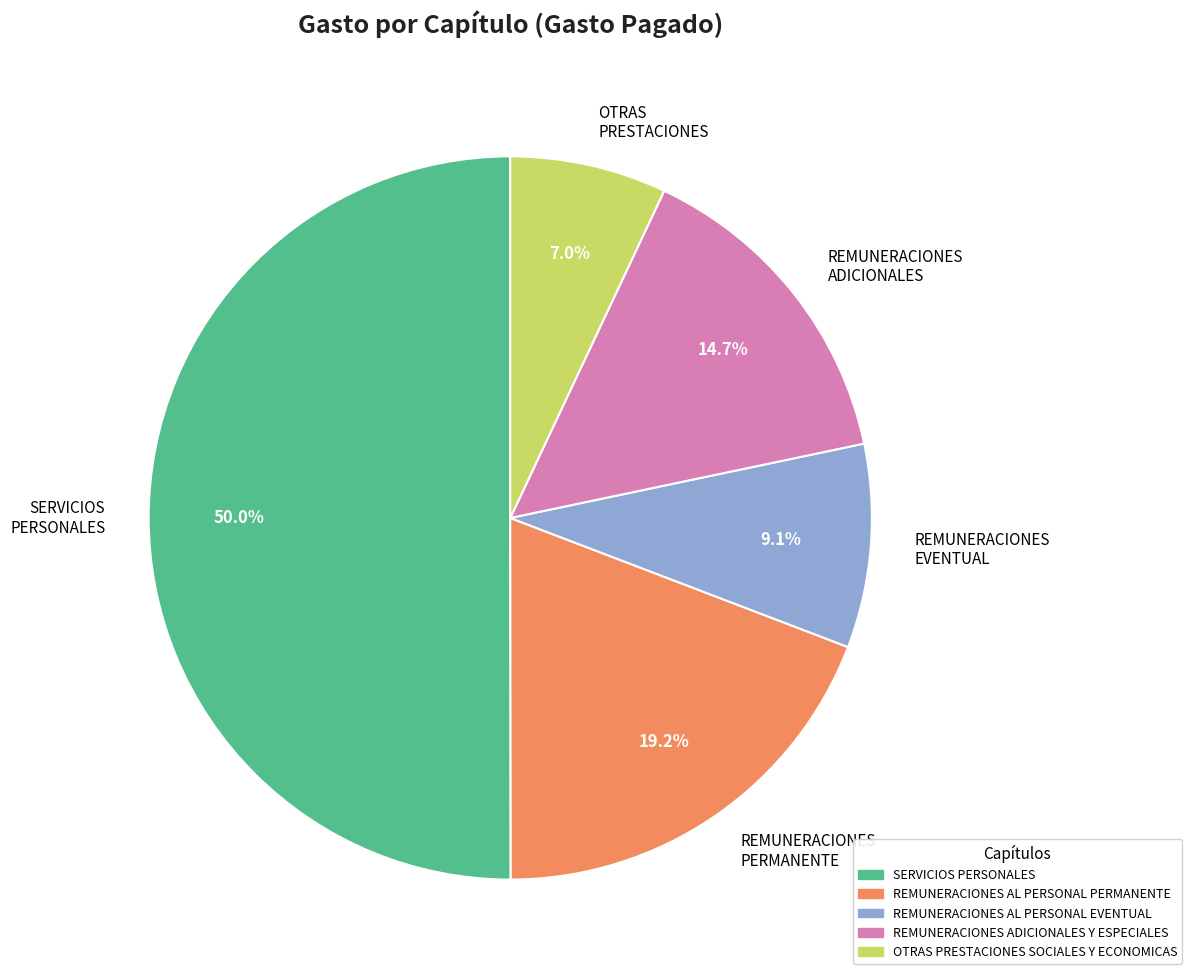

How many slices are in this pie chart?

5